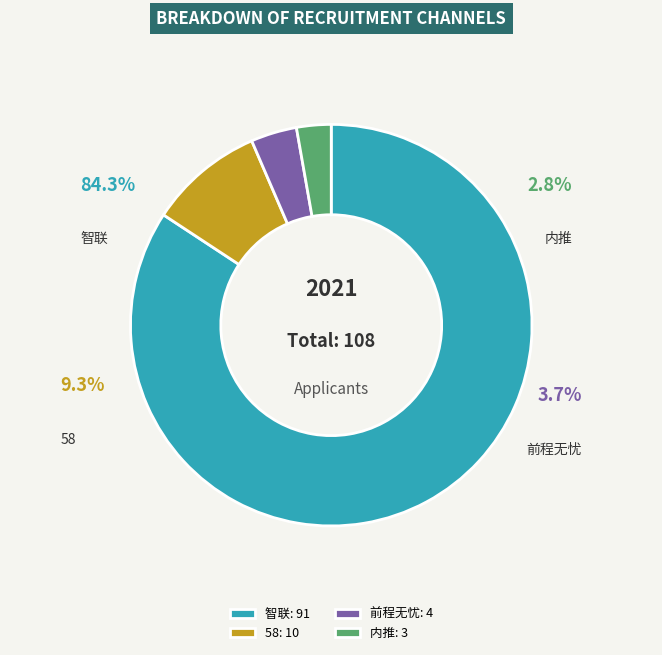

What percentage is the 内推 slice, to the nearest percent?

3%